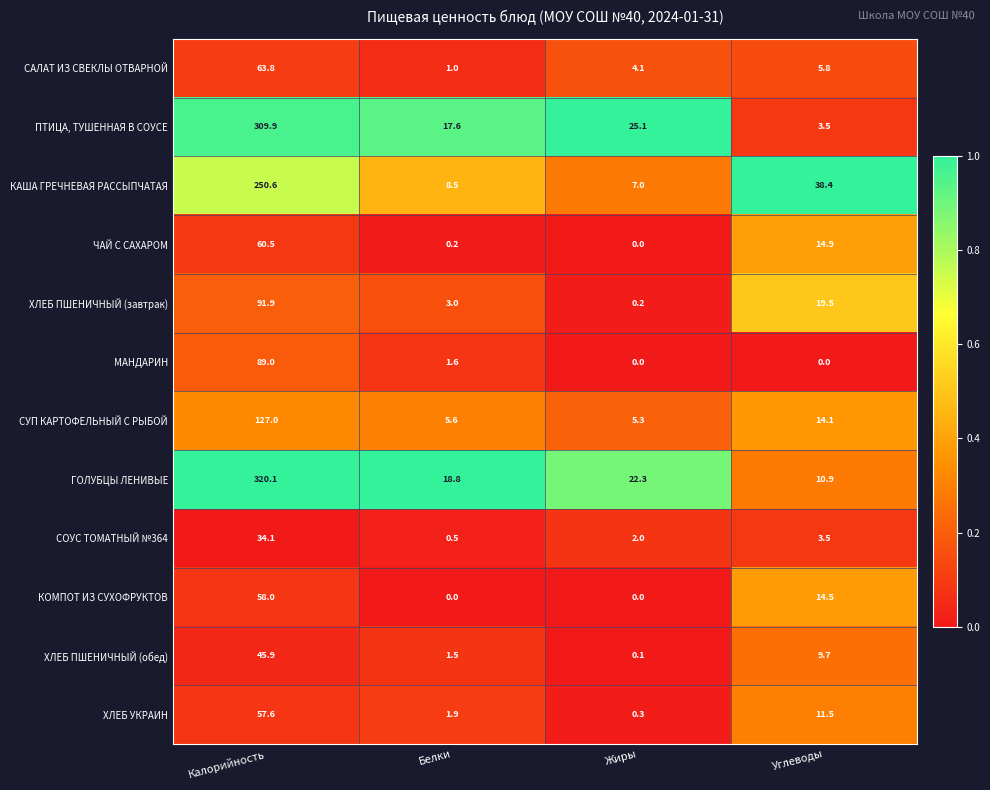

What is the spread (max minus min) of values at Жиры?

25.1